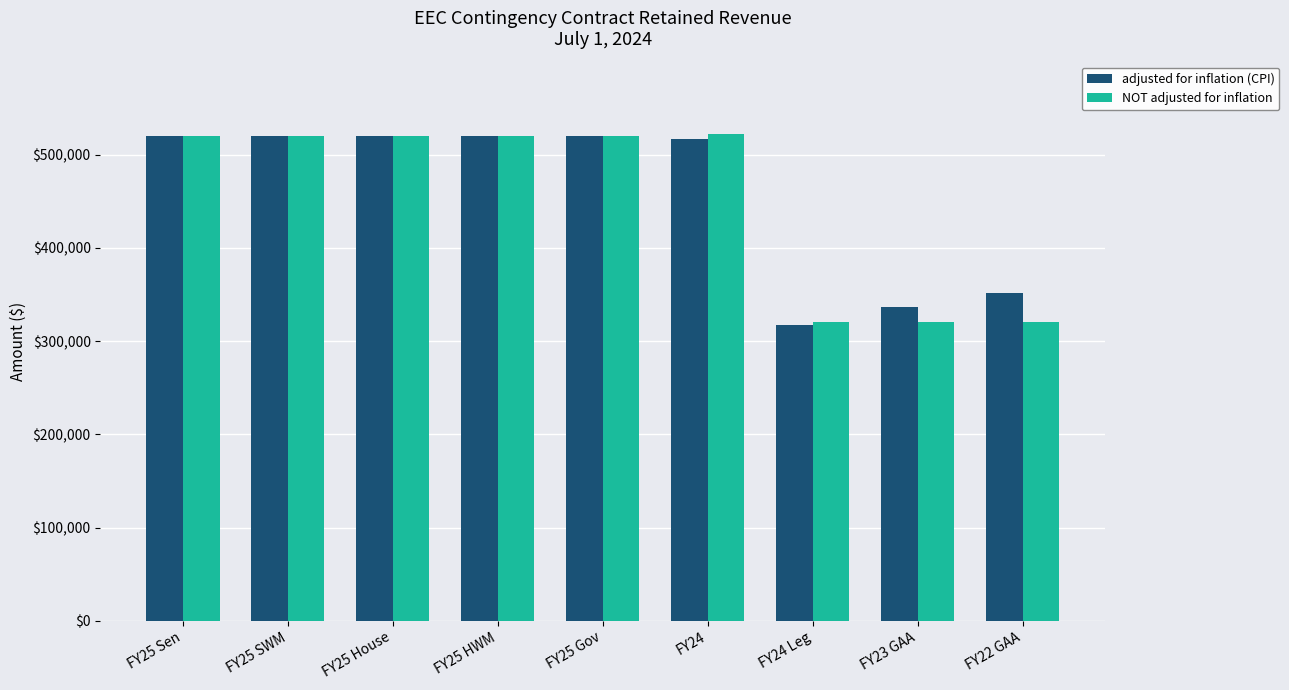

What are all the series names shown in the legend?

adjusted for inflation (CPI), NOT adjusted for inflation